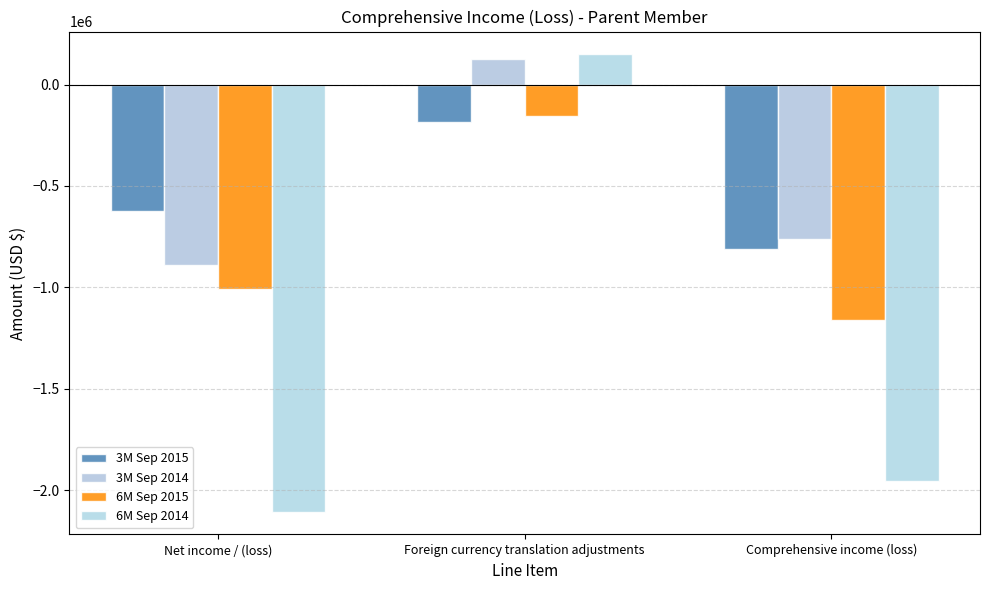

Rank the categories by 3M Sep 2014 value from highest to lowest.

Foreign currency translation adjustments, Comprehensive income (loss), Net income / (loss)